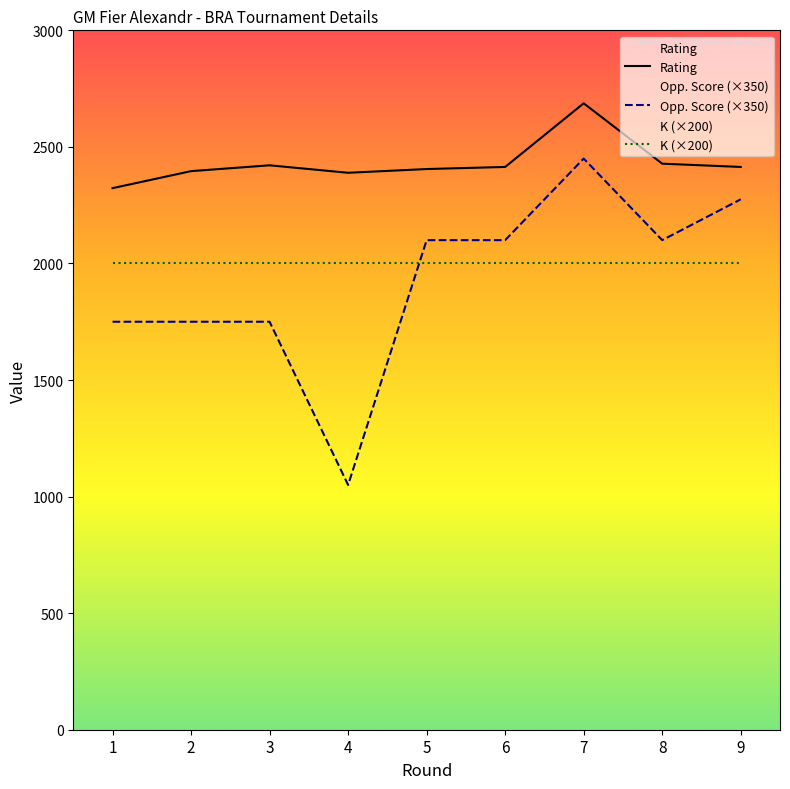

True or false: Opp. Score (×350) and Rating cross at least once.

False